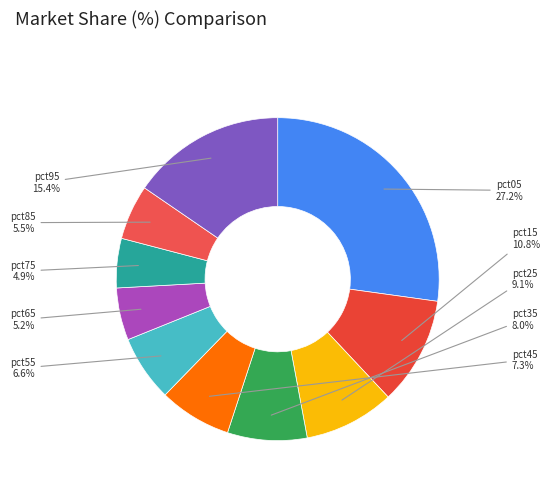

Is it true that pct05 is 27% of the pie?

True